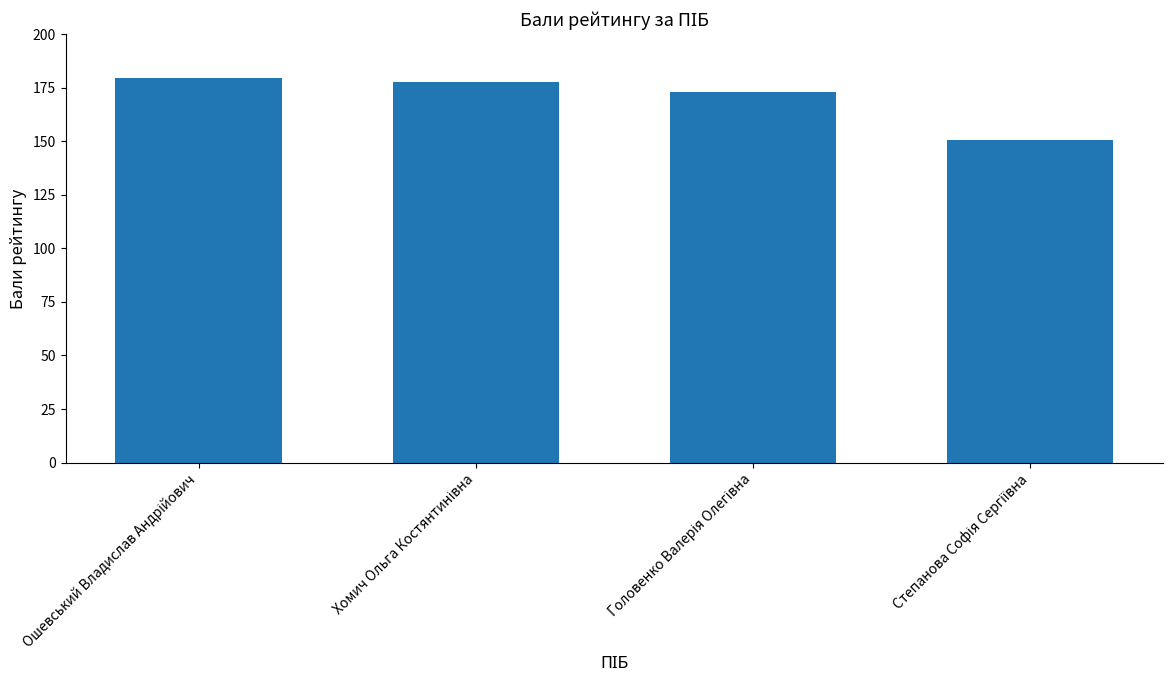

What is the maximum value shown in the chart?

179.7